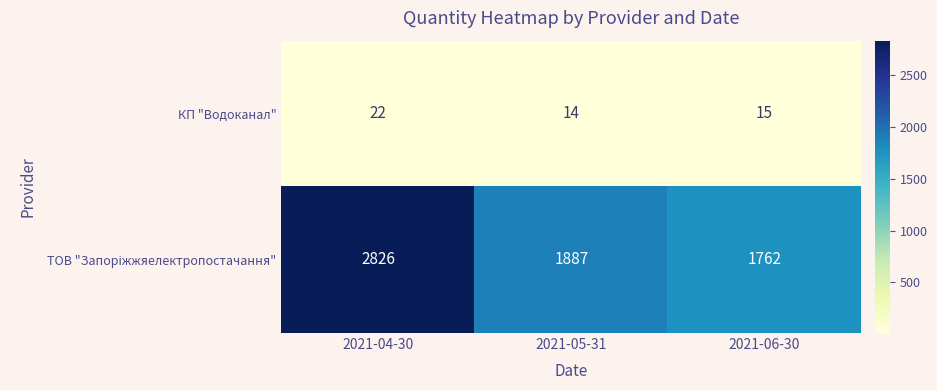

Is it true that КП "Водоканал" equals 14 at 2021-05-31?

True